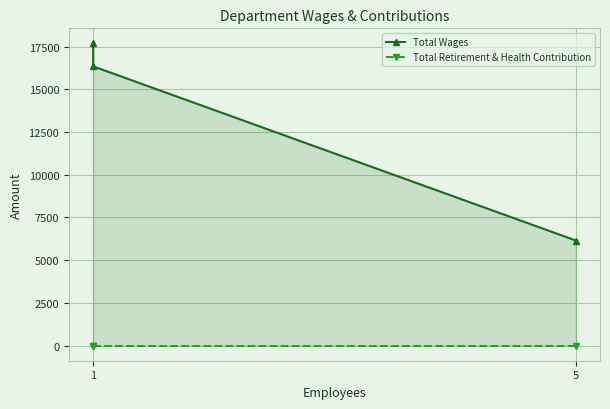

Which label corresponds to the smallest value in the chart?

1